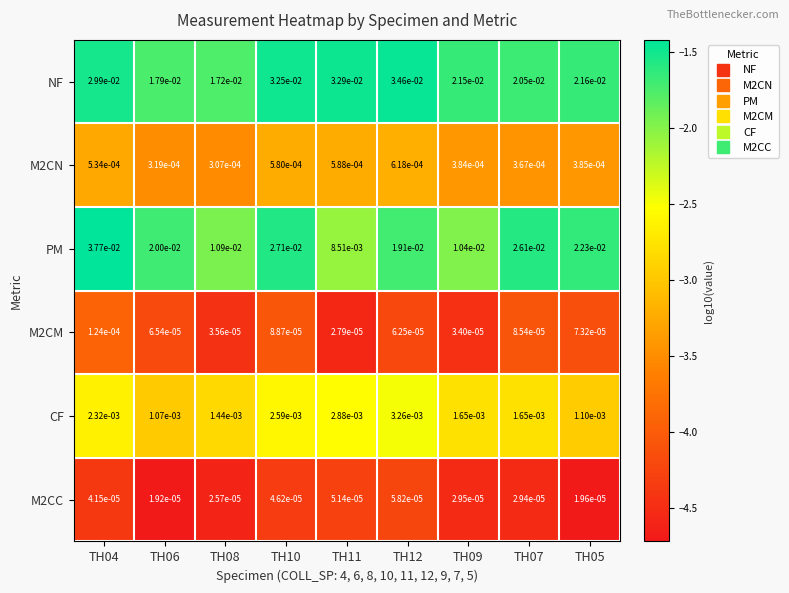

Which series has the widest spread of values?

PM